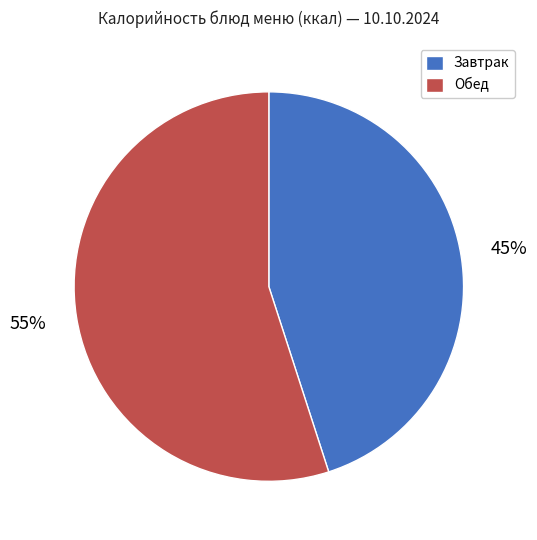

Rank the categories by value from highest to lowest.

Обед, Завтрак